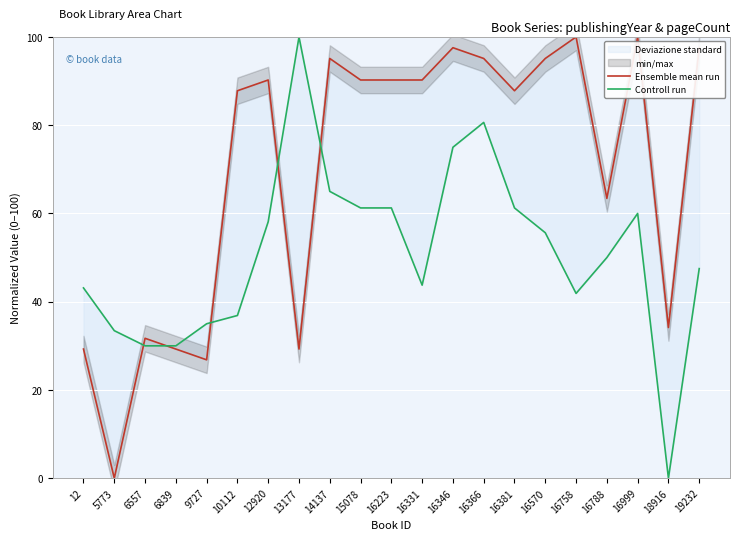

Reading left to right, what are all the values shown in this chart?

Ensemble mean run: 12=29.3	5773=0.0	6557=31.7	6839=29.3	9727=26.8	10112=87.8	12920=90.2	13177=29.3	14137=95.1	15078=90.2	16223=90.2	16331=90.2	16346=97.6	16366=95.1	16381=87.8	16570=95.1	16758=100.0	16788=63.4	16999=100.0	18916=34.1	19232=97.6
Controll run: 12=43.1	5773=33.4	6557=30.0	6839=30.0	9727=35.0	10112=36.9	12920=58.1	13177=100.0	14137=65.0	15078=61.3	16223=61.3	16331=43.8	16346=75.0	16366=80.6	16381=61.3	16570=55.6	16758=41.9	16788=50.0	16999=60.0	18916=0.0	19232=47.5